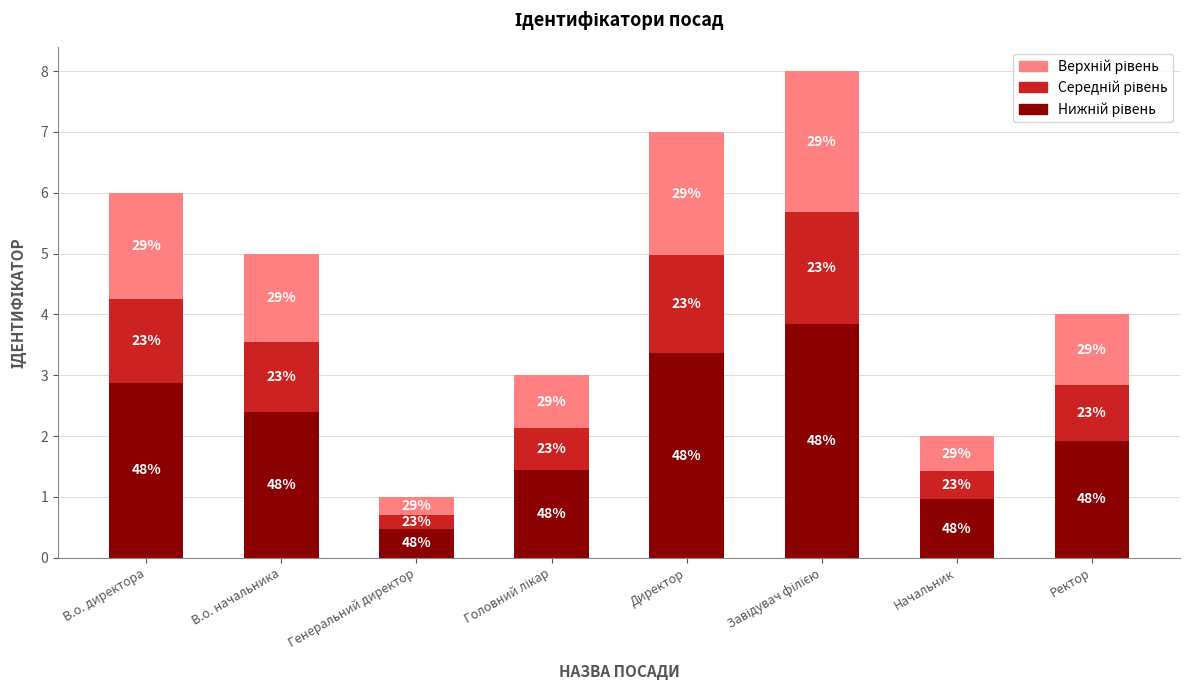

At how many categories does at least one series exceed 1?

6